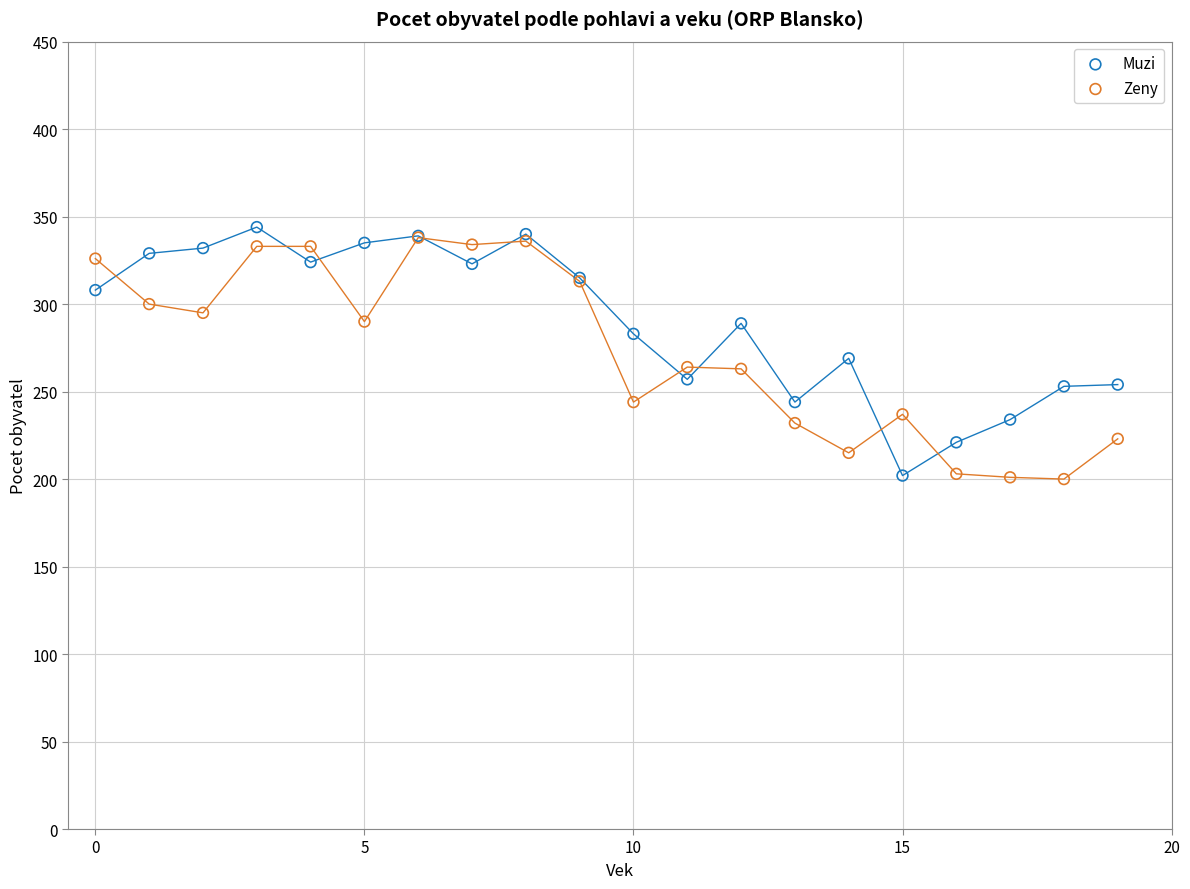

What are all the series names shown in the legend?

Muzi, Zeny